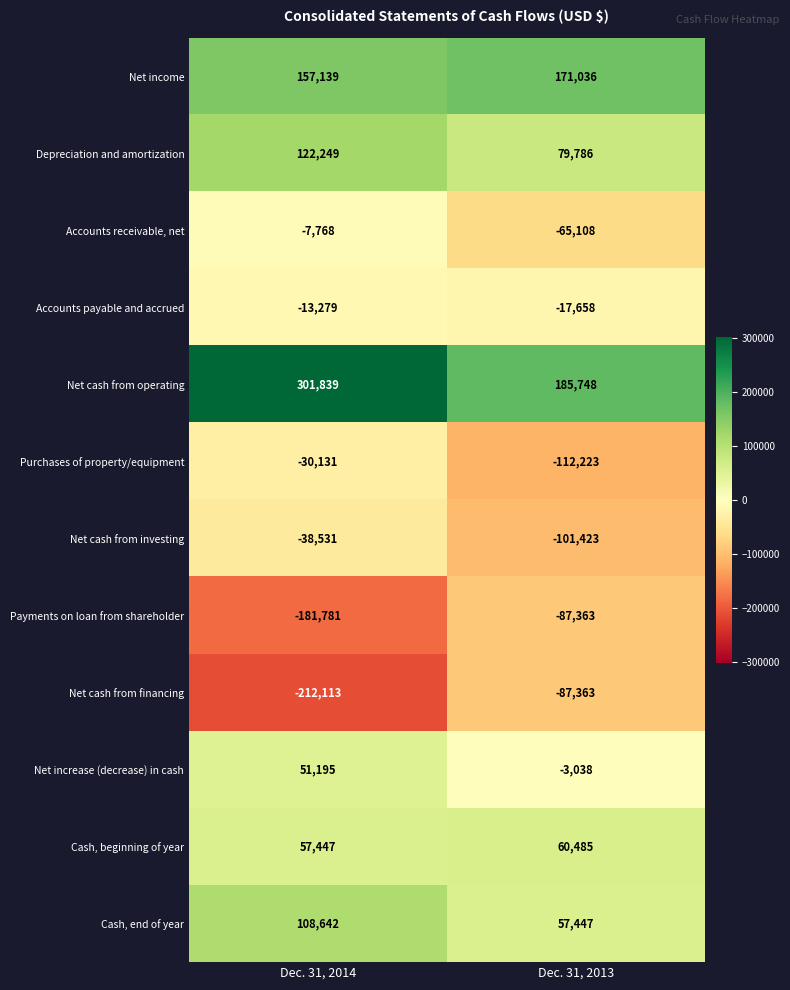

Is it true that Cash, end of year equals 25720 at Dec. 31, 2014?

False